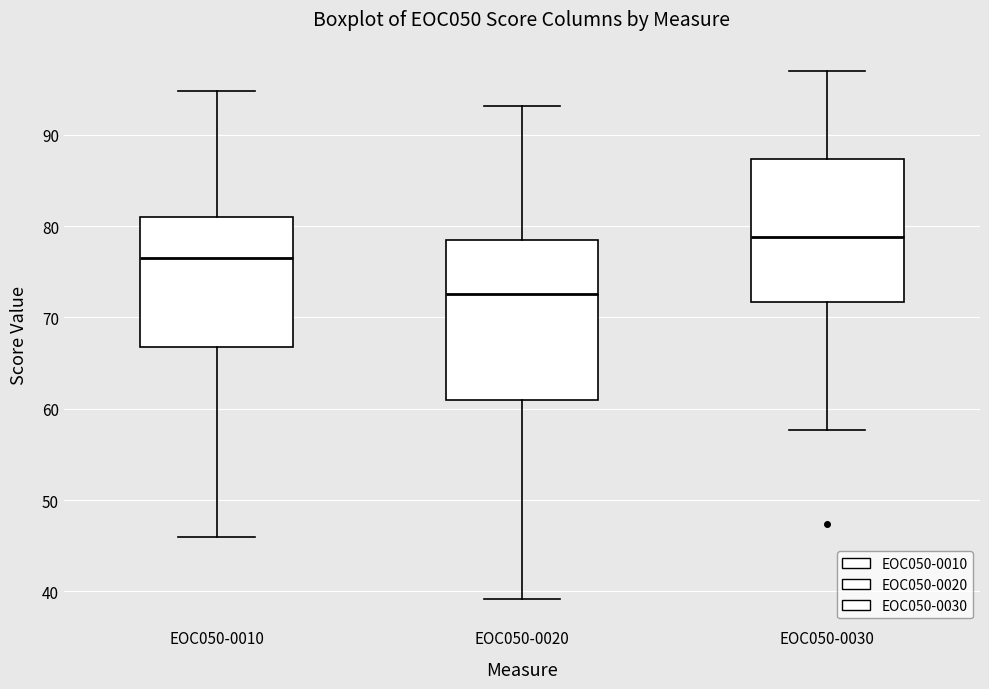

Where does the median line of the box for EOC050-0010 sit on the y-axis? The values are not printed on the chart, so give them approximately, as read against the axis.

76